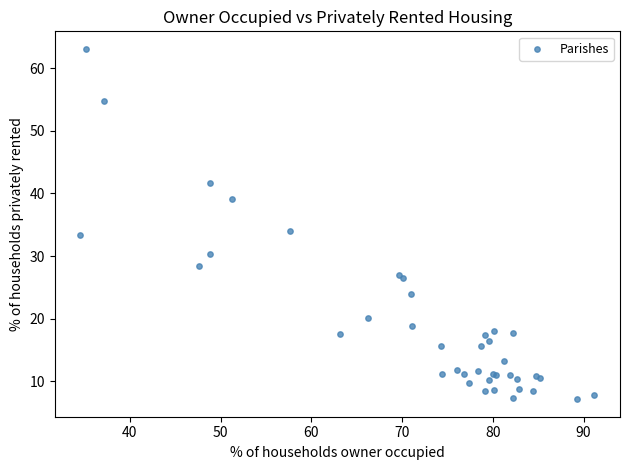

What Y value in the scatter plot is closest to 35?

34.1